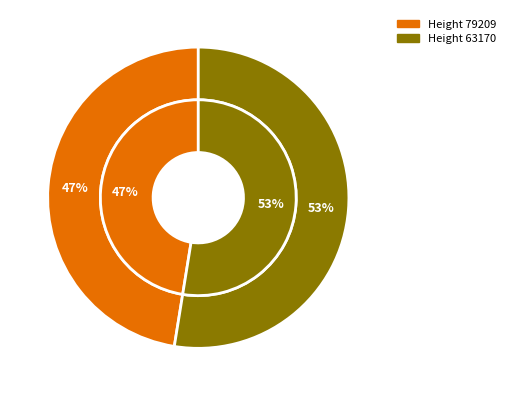

Does 79209 represent more than half of the total?

No